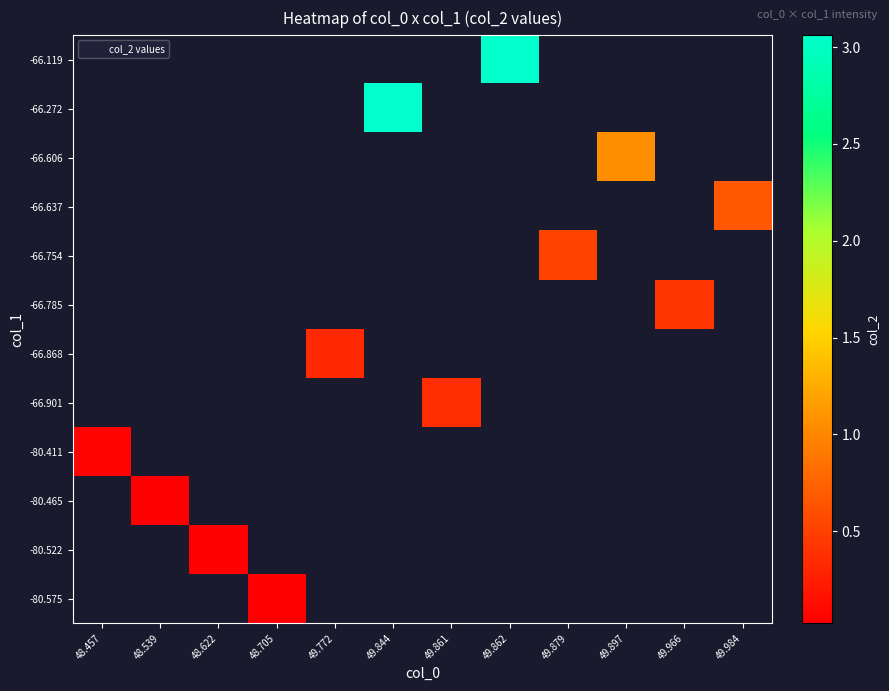

Which has a higher value, 48.457 or 49.862?

49.862